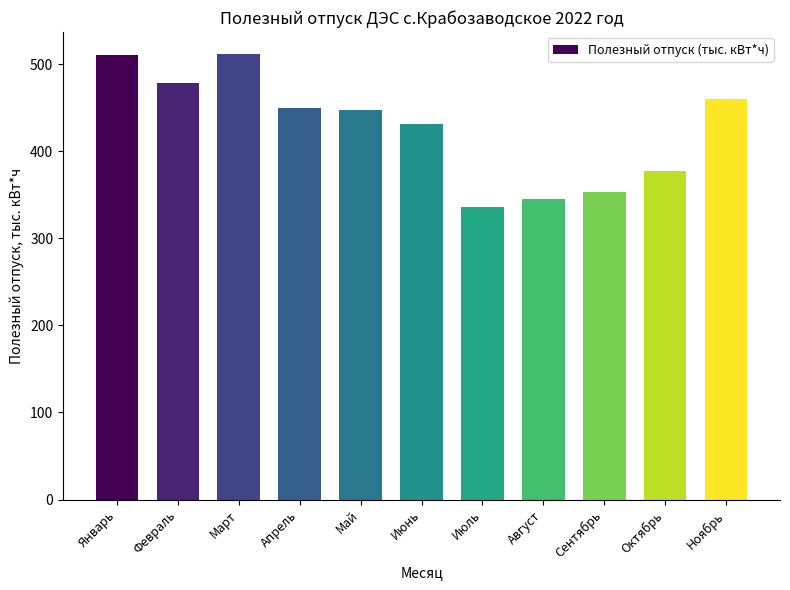

What is the sum of all values?

4699.3